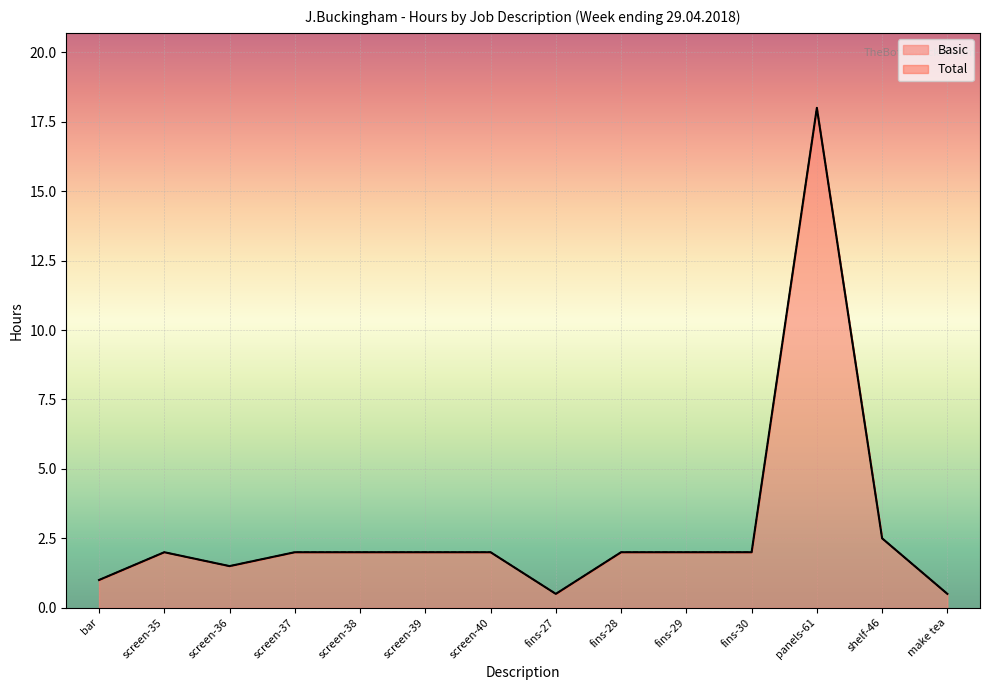

What is the label of the 2nd point from the left?

screen-35